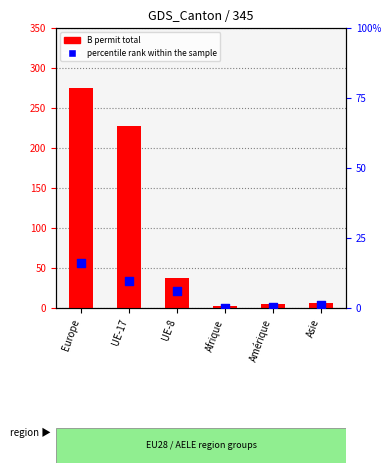

Which series contains the highest Y value?

B permit total